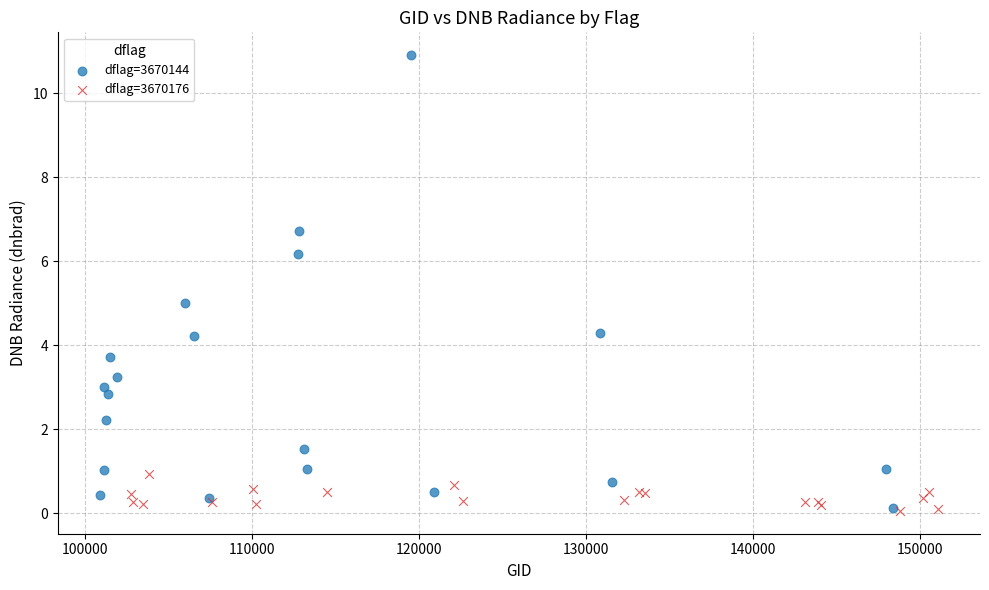

Which series has the largest Y range (max minus min)?

dflag=3670144